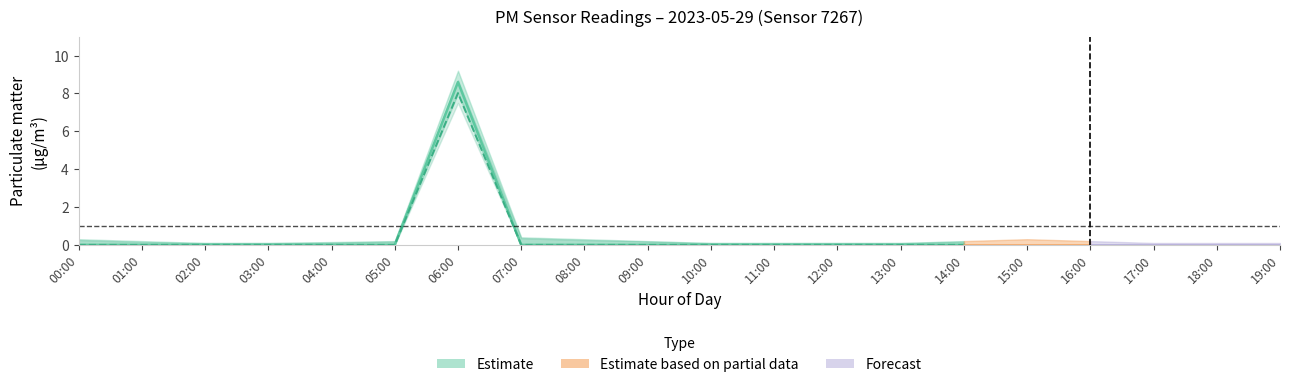

Does the chart display data point markers on the line(s)?

No